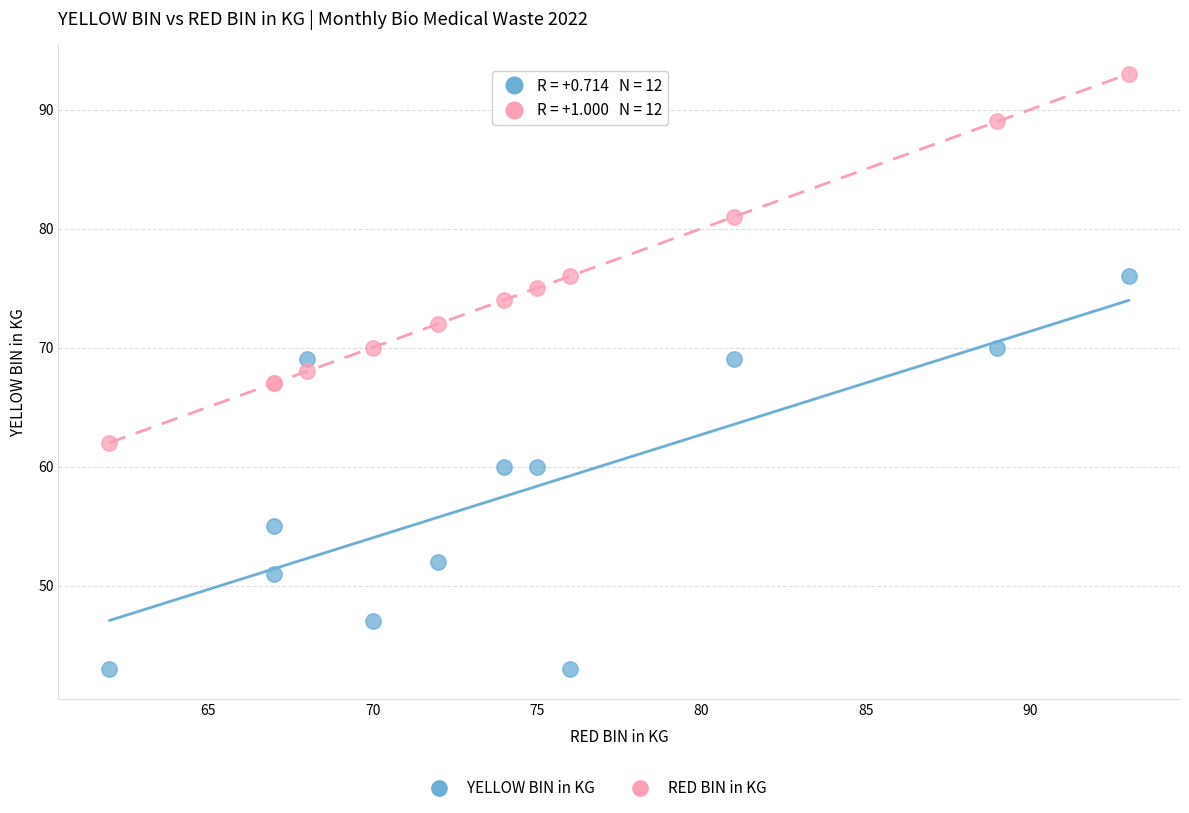

Which series contains the highest Y value?

RED BIN in KG